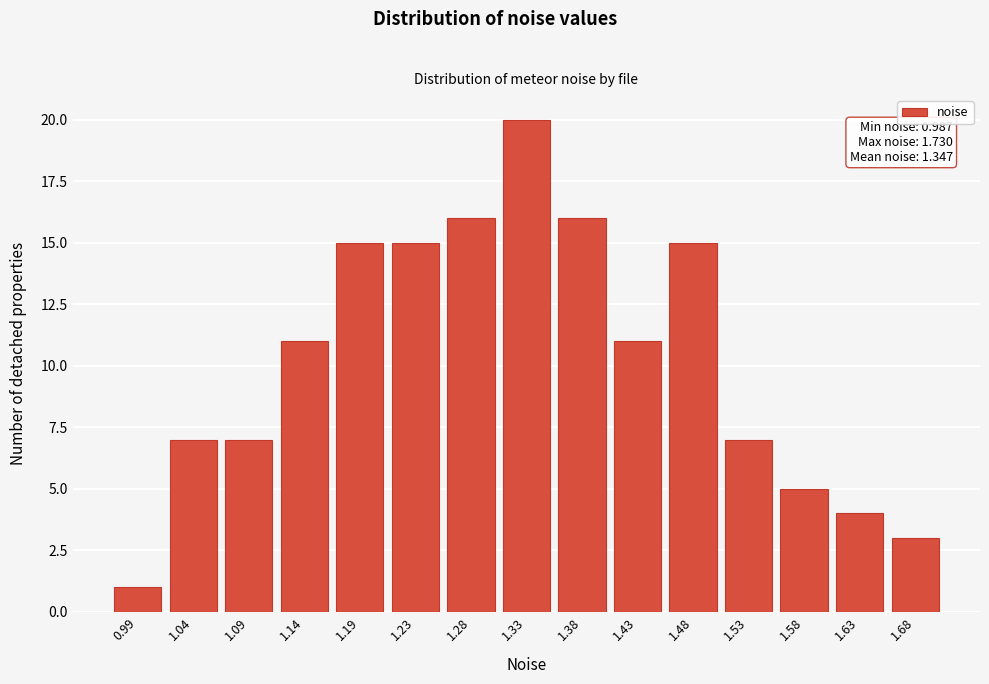

Reading left to right, extract all data points from this chart.

1	7	7	11	15	15	16	20	16	11	15	7	5	4	3